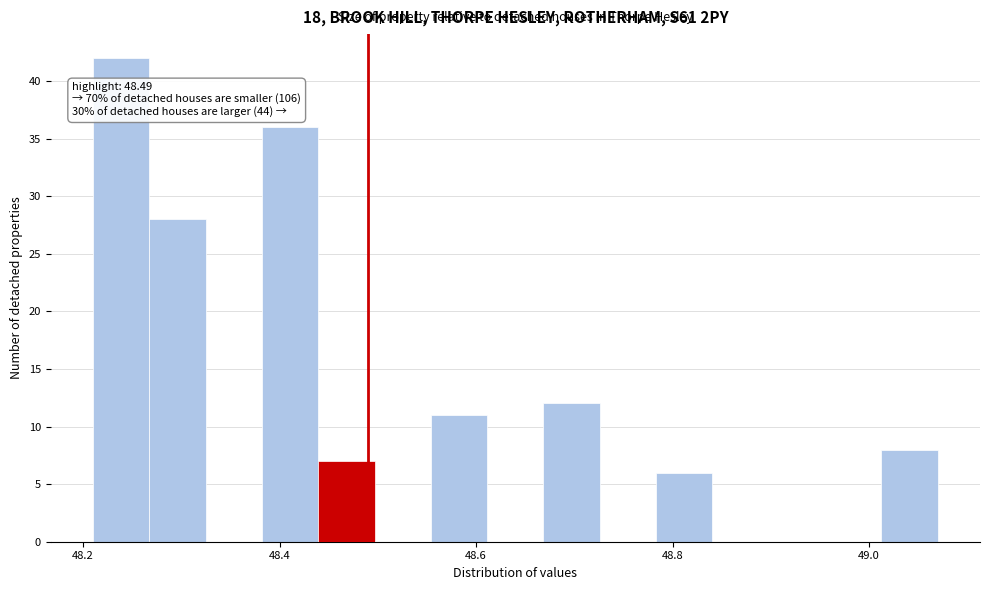

Read against the x-axis, roughly where is the centre of the tallest bar?

48.24